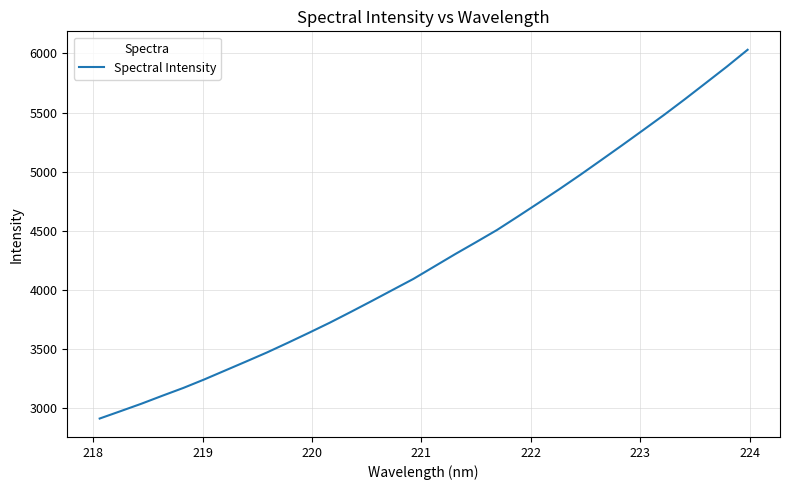

Is this an area chart (filled region under the line)?

No